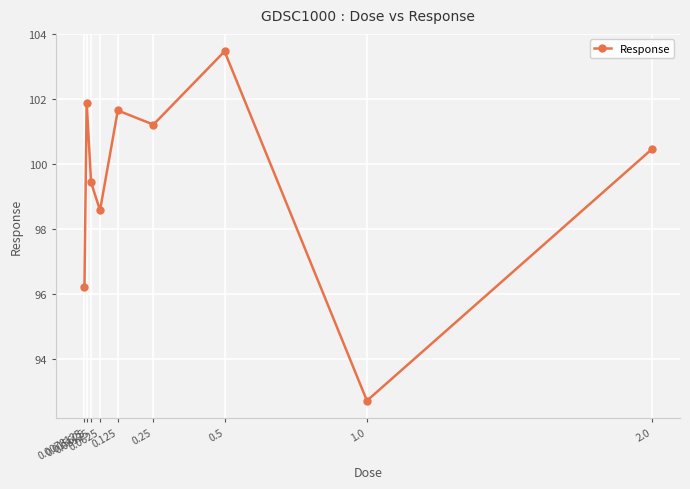

What is the ratio of the value at 0.0078125 to the value at 1.0?

1.0